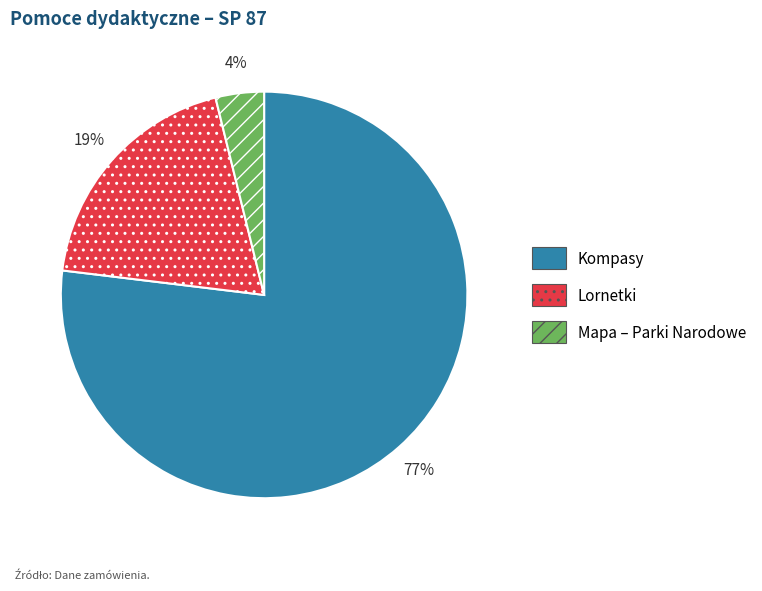

Rank the categories by value from lowest to highest.

Mapa – Parki Narodowe, Lornetki, Kompasy